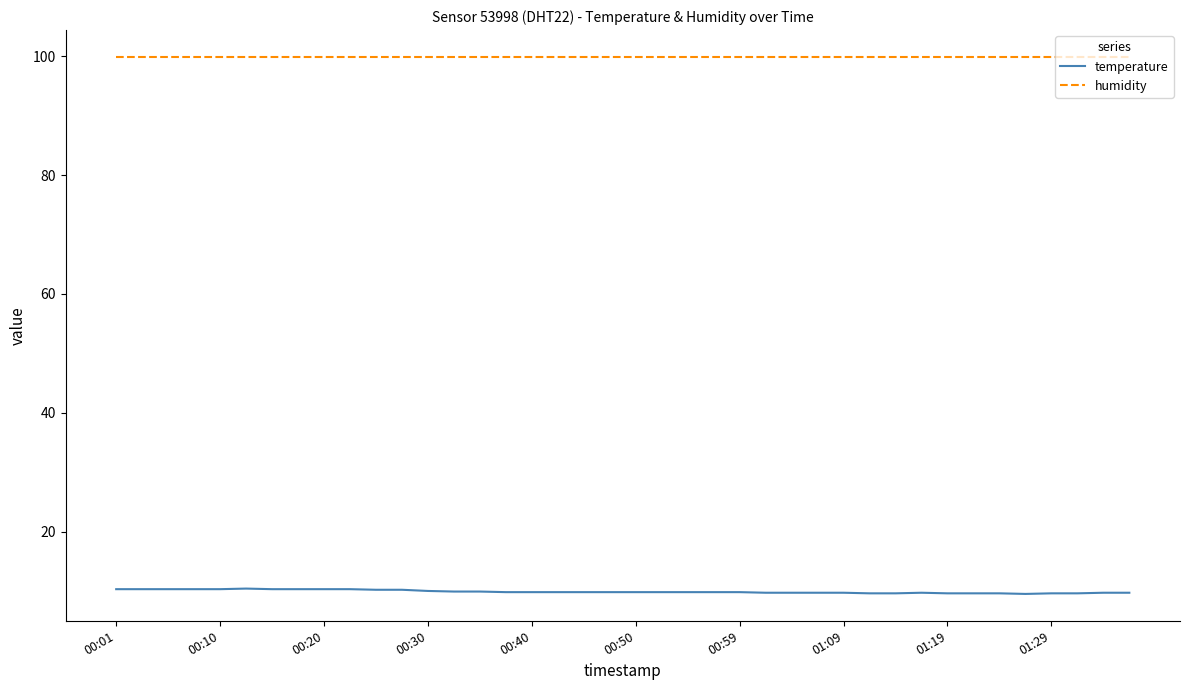

Is this an area chart (filled region under the line)?

No